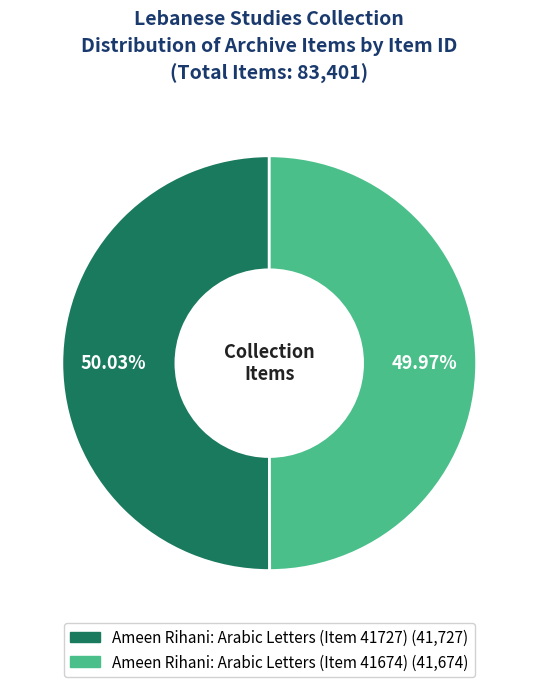

How many slices are in this pie chart?

2